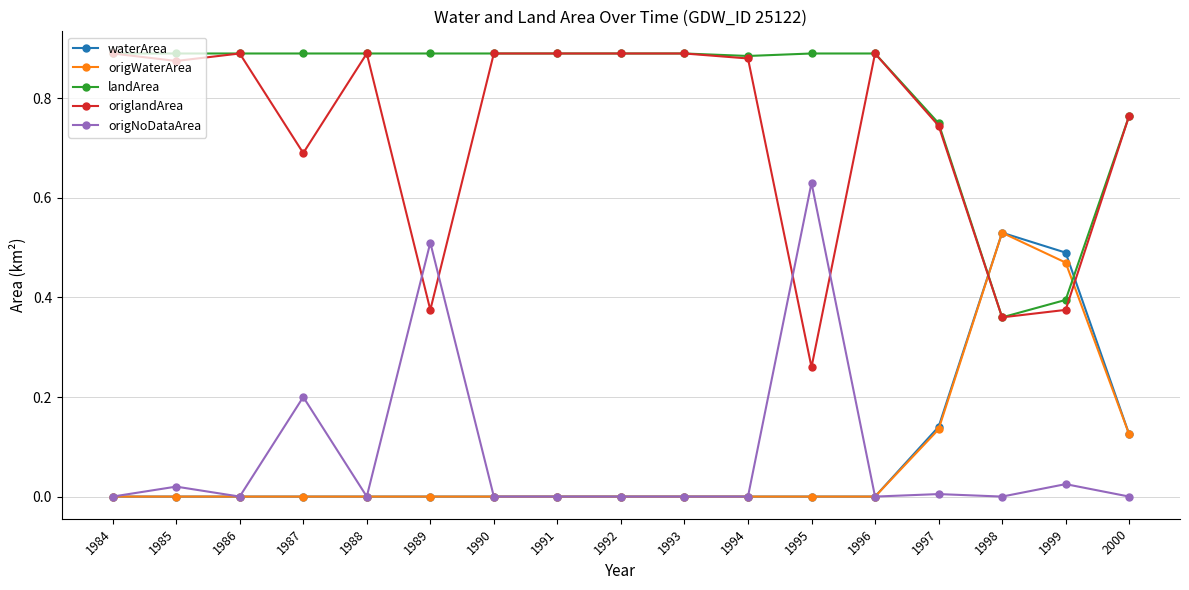

How many times do origNoDataArea and origlandArea cross each other?

4